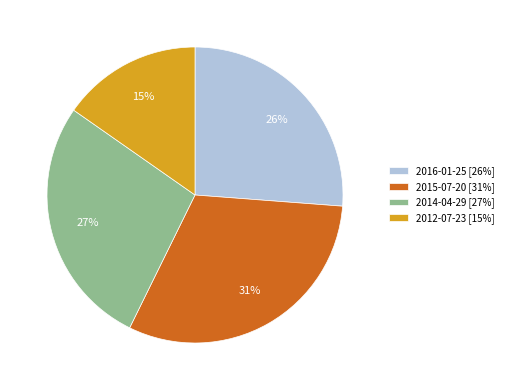

Is the sum of 2012-07-23 [15%] and 2016-01-25 [26%] greater than half?

No